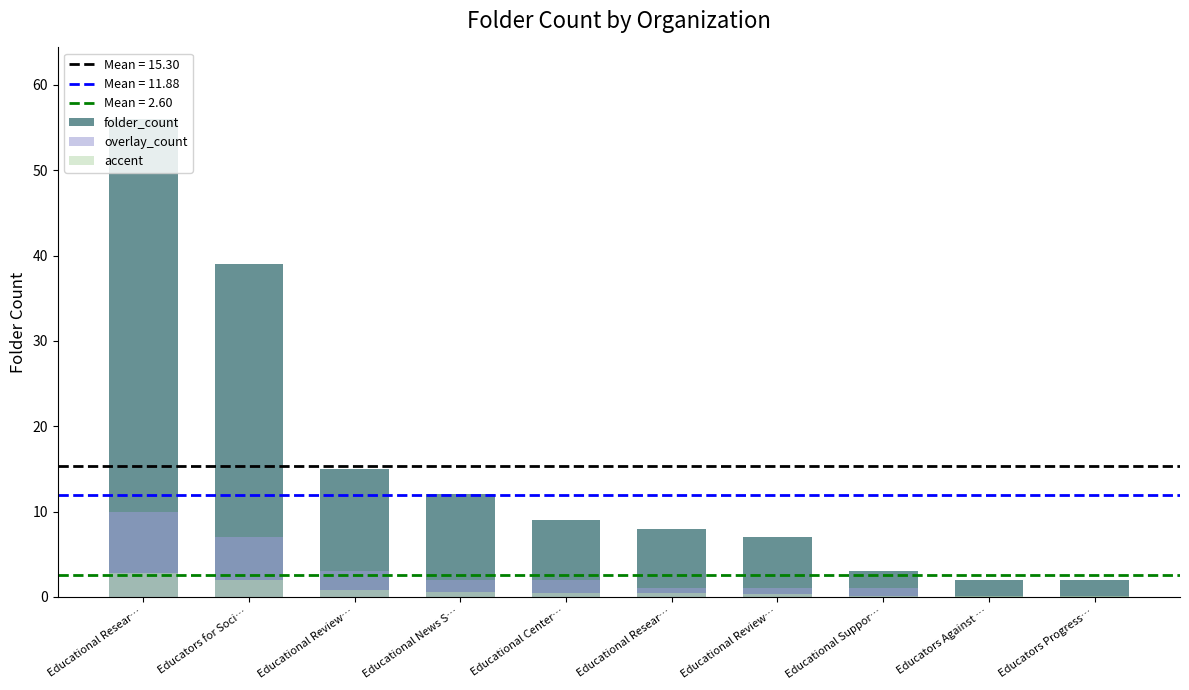

Reading left to right, list all the values displayed in this chart.

folder_count: Educational Resear…=56.0	Educators for Soci…=39.0	Educational Review…=15.0	Educational News S…=12.0	Educational Center…=9.0	Educational Resear…=8.0	Educational Review…=7.0	Educational Suppor…=3.0	Educators Against …=2.0	Educators Progress…=2.0
overlay_count: Educational Resear…=10.0	Educators for Soci…=7.0	Educational Review…=3.0	Educational News S…=2.0	Educational Center…=2.0	Educational Resear…=1.0	Educational Review…=1.0	Educational Suppor…=1.0	Educators Against …=0.0	Educators Progress…=0.0
accent: Educational Resear…=2.8	Educators for Soci…=2.0	Educational Review…=0.8	Educational News S…=0.6	Educational Center…=0.5	Educational Resear…=0.4	Educational Review…=0.4	Educational Suppor…=0.2	Educators Against …=0.1	Educators Progress…=0.1